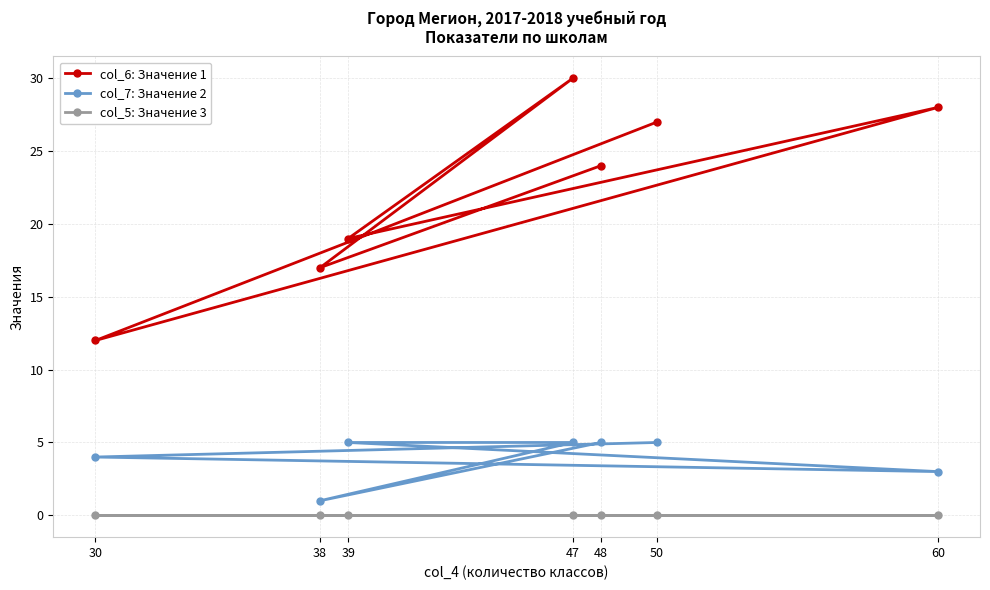

Which series has the widest spread of values?

col_6: Значение 1